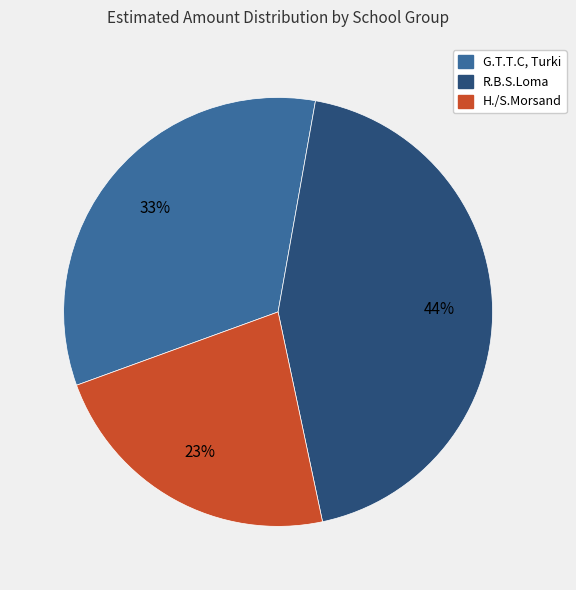

What percentage is the R.B.S.Loma slice, to the nearest percent?

44%